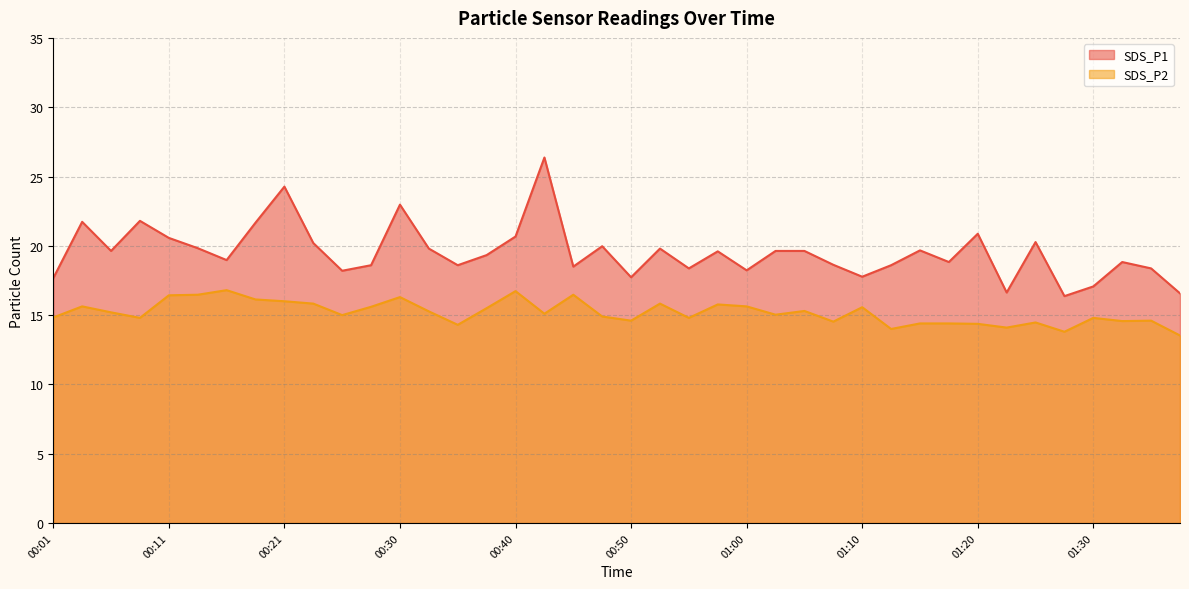

Read the SDS_P2 value at 01:05.

15.3